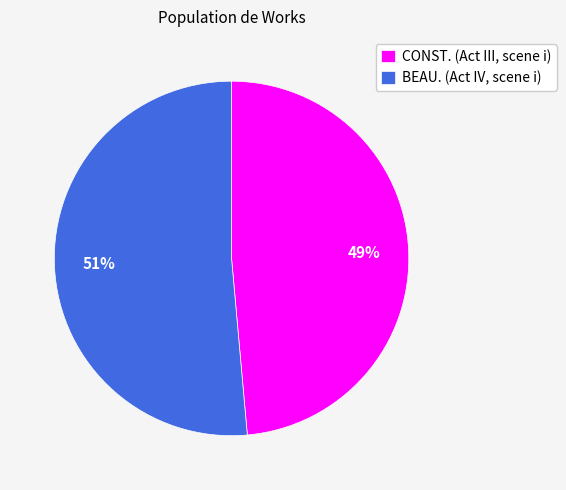

To the nearest percent, what is the average slice percentage?

50%